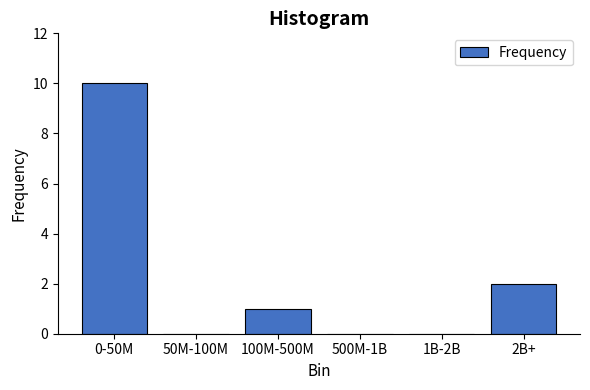

Reading left to right, what are all the values shown in this chart?

0-50M=10	50M-100M=0	100M-500M=1	500M-1B=0	1B-2B=0	2B+=2